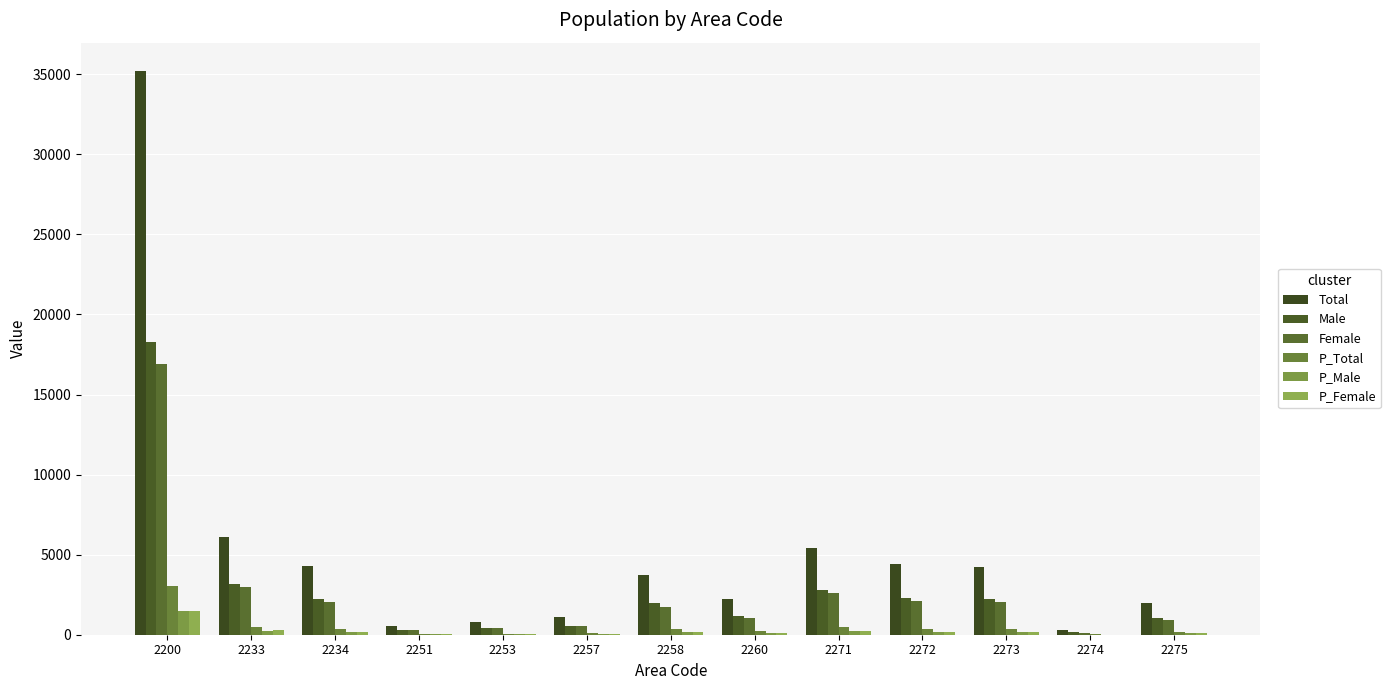

Reading left to right, extract all data points from this chart.

Total: 2200=35212	2233=6128	2234=4286	2251=571	2253=821	2257=1122	2258=3709	2260=2232	2271=5402	2272=4445	2273=4254	2274=274	2275=1968
Male: 2200=18284	2233=3144	2234=2214	2251=305	2253=420	2257=565	2258=1966	2260=1158	2271=2769	2272=2324	2273=2206	2274=155	2275=1058
Female: 2200=16928	2233=2984	2234=2072	2251=266	2253=401	2257=557	2258=1743	2260=1074	2271=2633	2272=2121	2273=2048	2274=119	2275=910
P_Total: 2200=3016	2233=509	2234=374	2251=50	2253=63	2257=85	2258=335	2260=214	2271=490	2272=349	2273=363	2274=22	2275=162
P_Male: 2200=1512	2233=239	2234=200	2251=30	2253=32	2257=39	2258=163	2260=107	2271=249	2272=180	2273=177	2274=13	2275=83
P_Female: 2200=1504	2233=270	2234=174	2251=20	2253=31	2257=46	2258=172	2260=107	2271=241	2272=169	2273=186	2274=9	2275=79